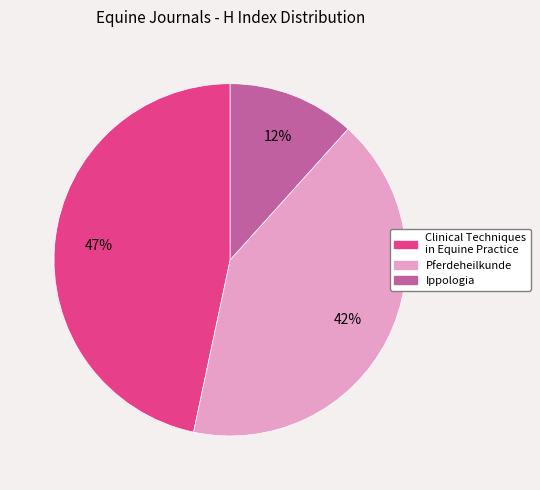

Which slice is the smallest?

Ippologia